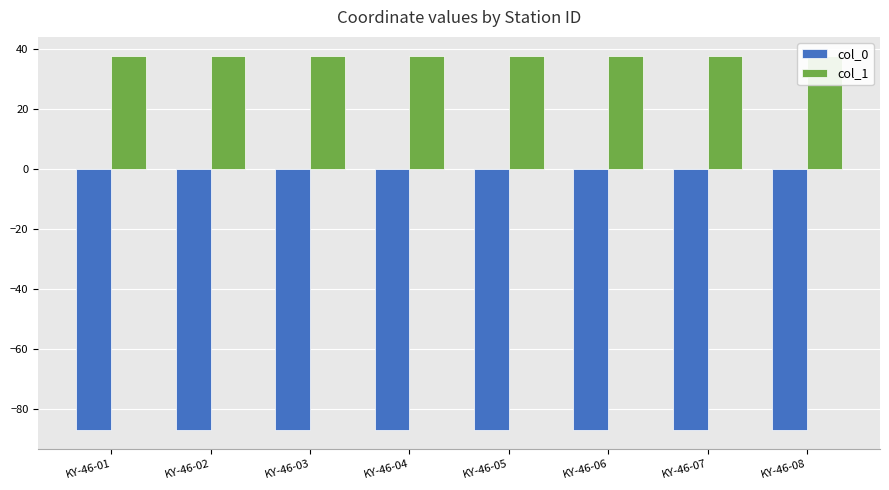

What is the difference between the highest and lowest values at KY-46-07?

124.8